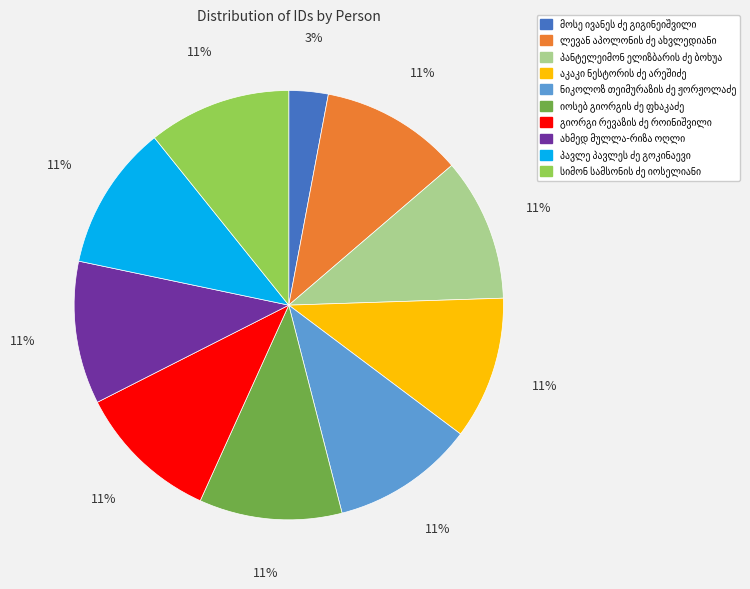

To the nearest percent, what is the difference between the largest and smallest slice percentages?

8%